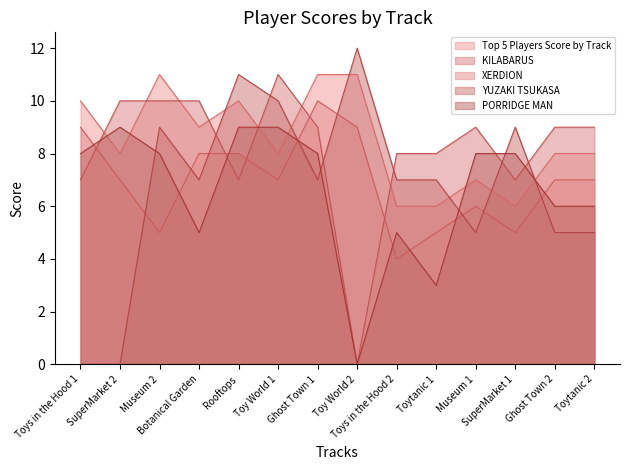

How many intersections are there between PORRIDGE MAN and Top 5 Players Score by Track?

6